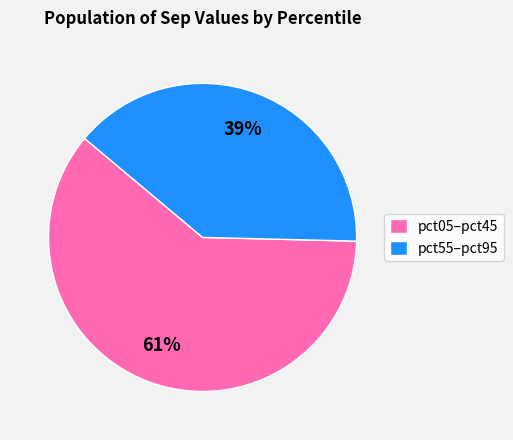

Count the number of slices in the pie.

2